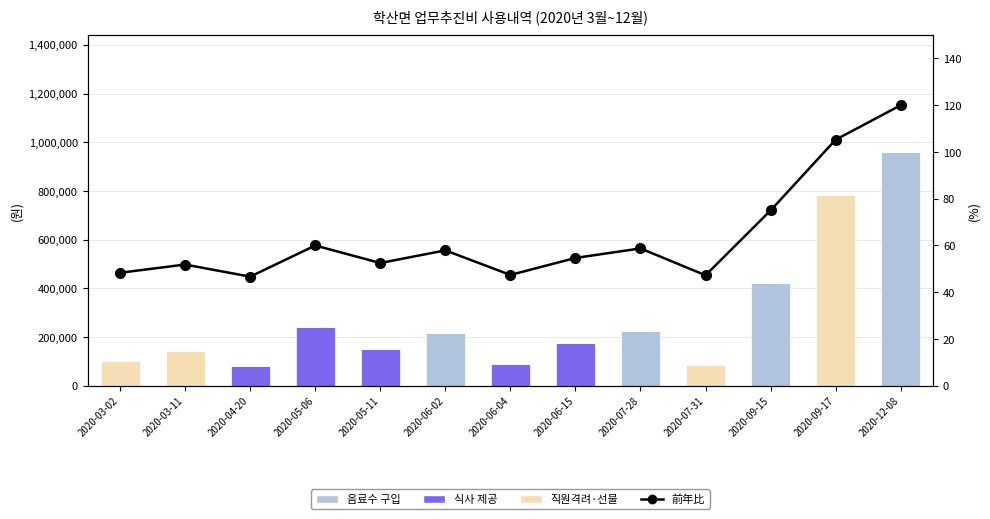

What is the difference between the highest and lowest values at 2020-09-15?

420000.0